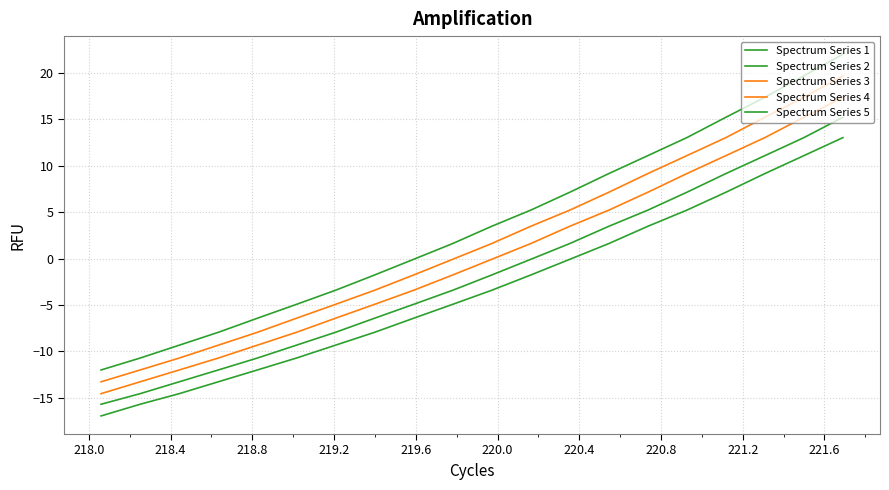

How many values in the Spectrum Series 4 series are below 1?

10